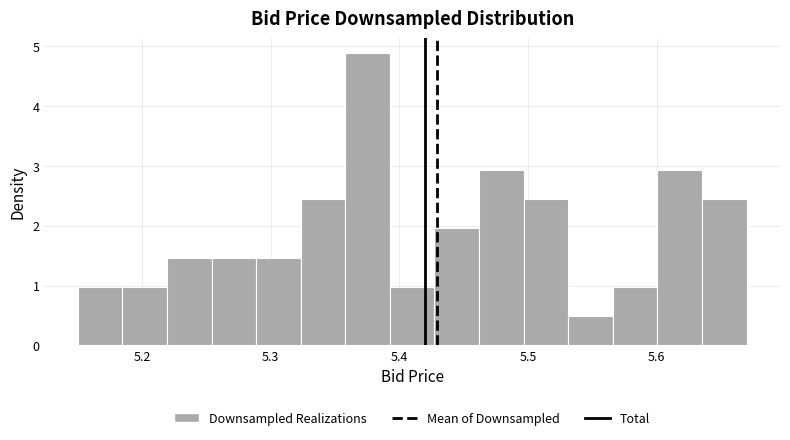

Around what value on the x-axis is the tallest bar? Give the approximate position of its centre, as read against the axis.

5.38